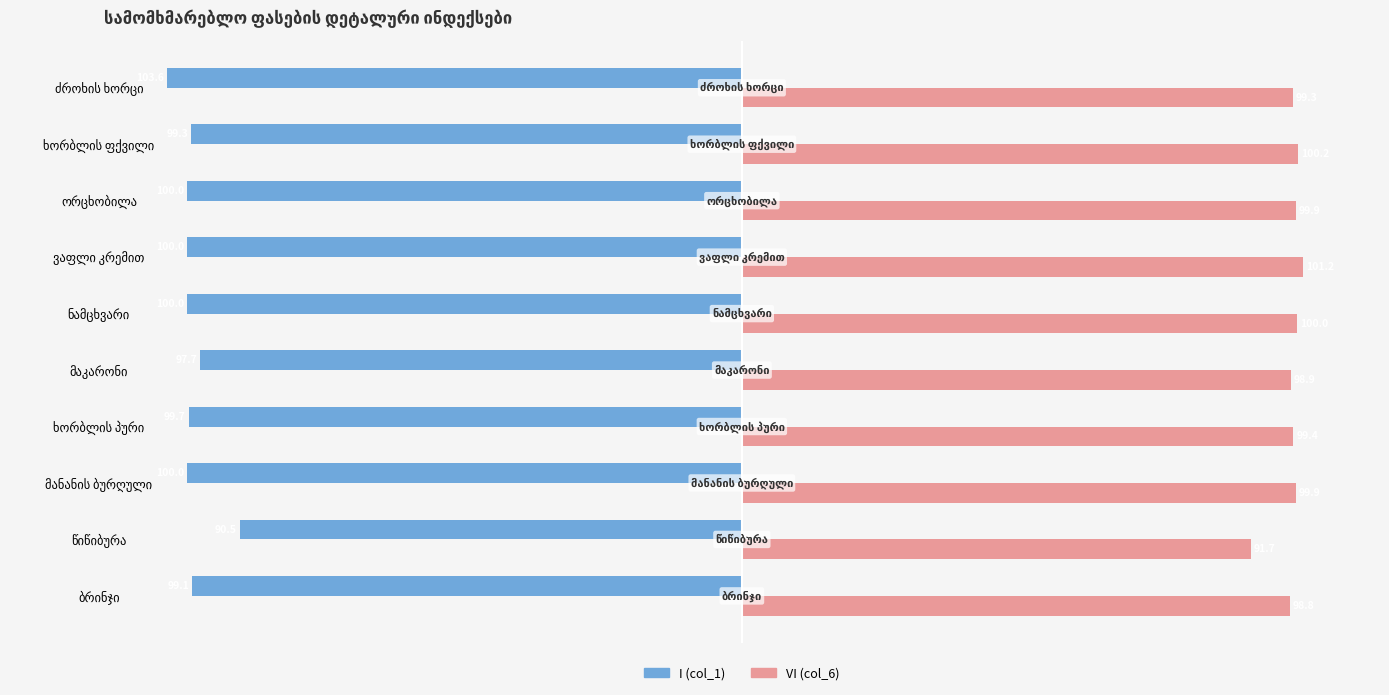

What is the smallest value displayed?

-103.6